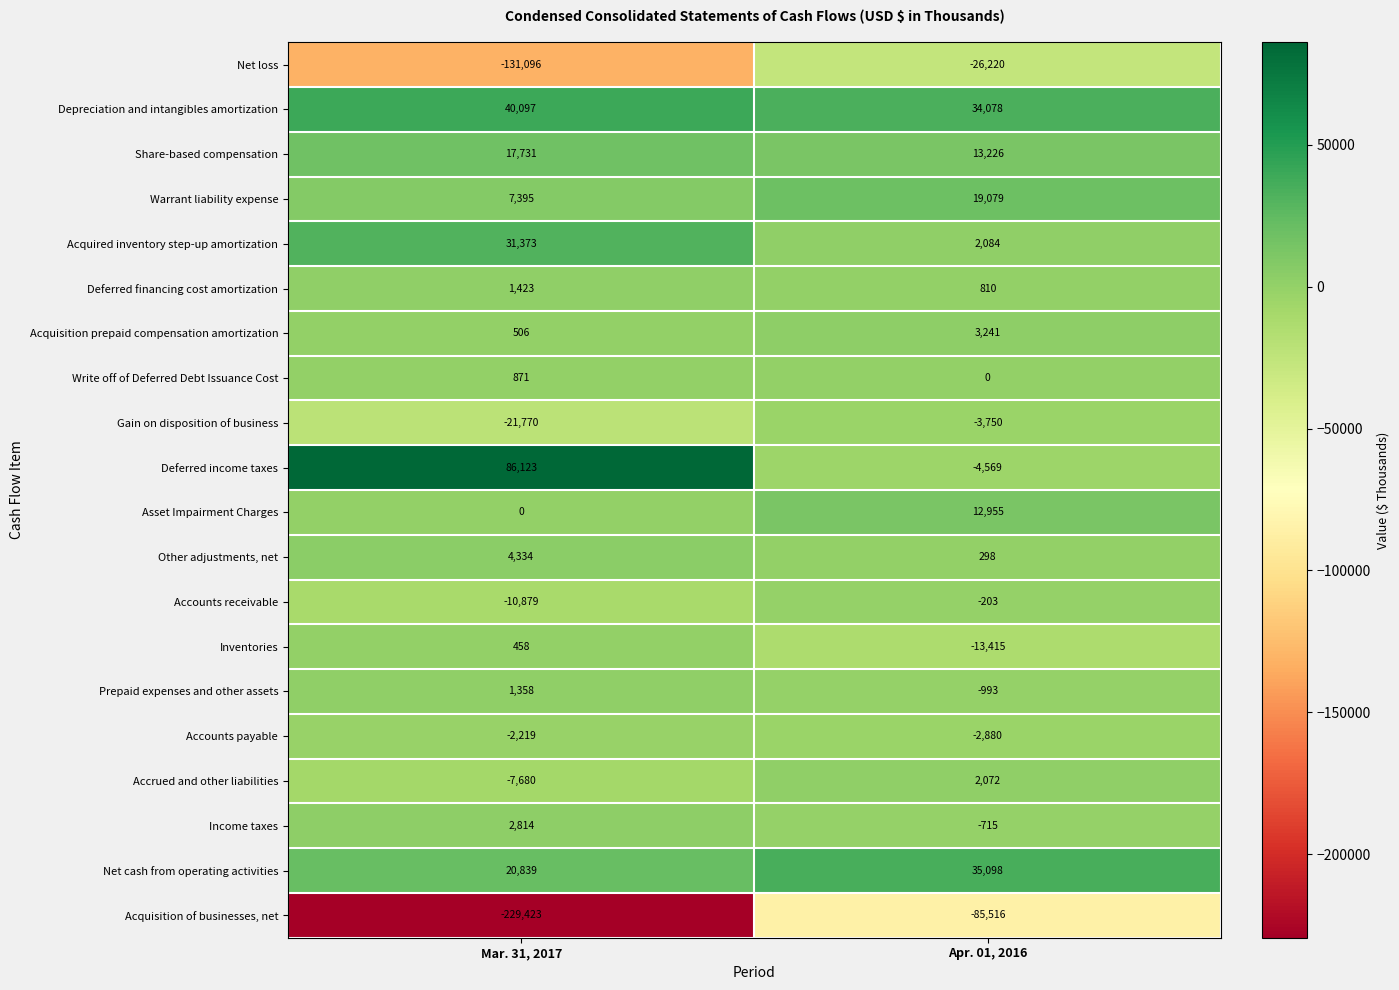

Which series changed the most between Mar. 31, 2017 and Apr. 01, 2016?

Acquisition of businesses, net